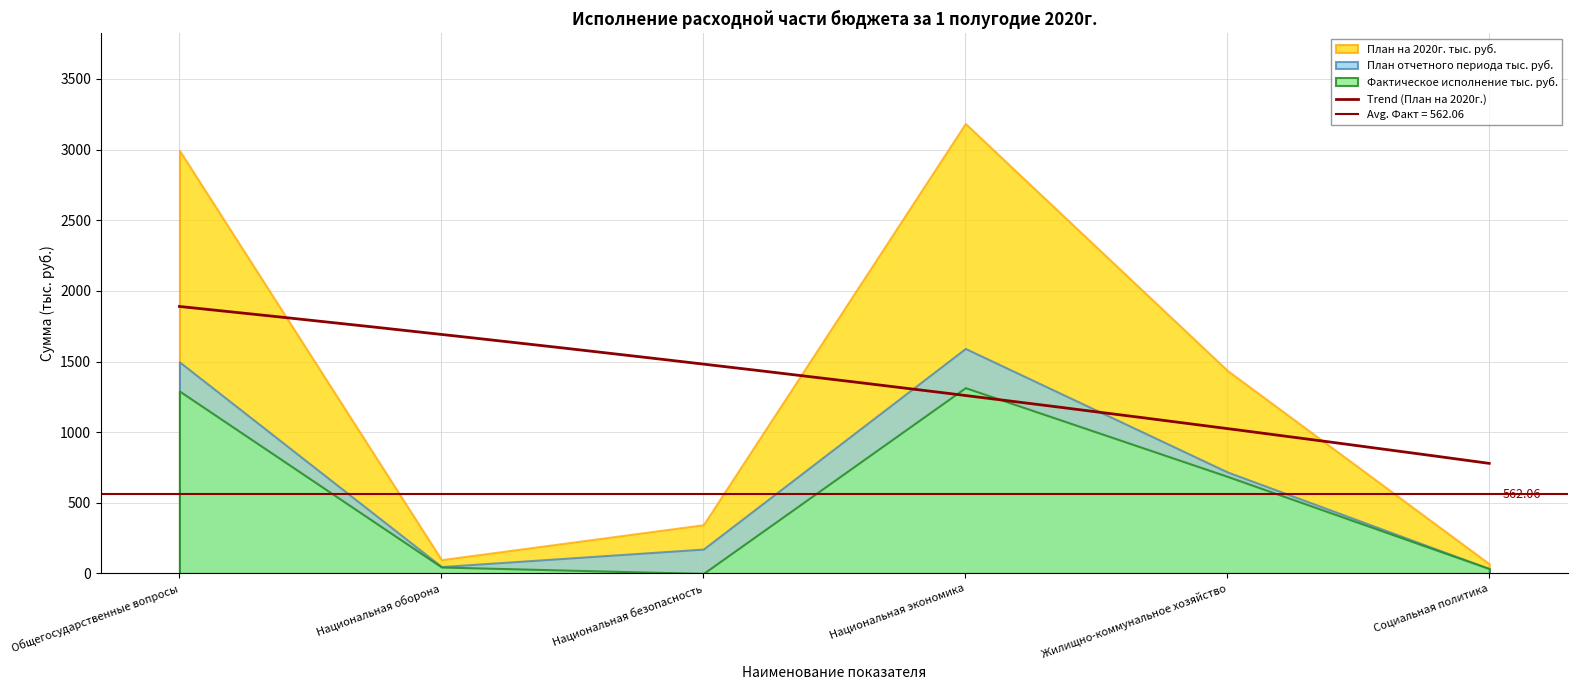

How many values in the Фактическое исполнение тыс. руб. series exceed 687?

3